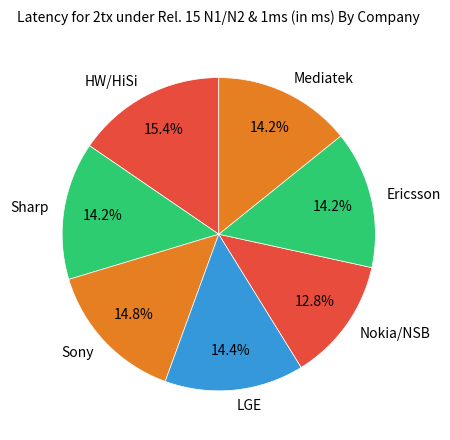

To the nearest percent, what is the combined percentage of LGE and Sharp?

29%